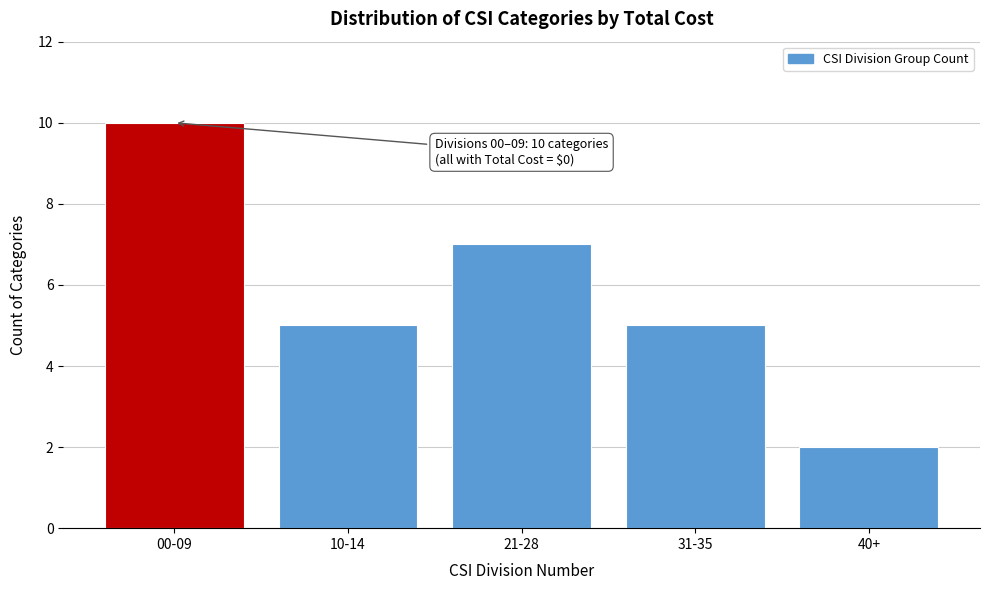

Reading left to right, what are all the values shown in this chart?

10	5	7	5	2